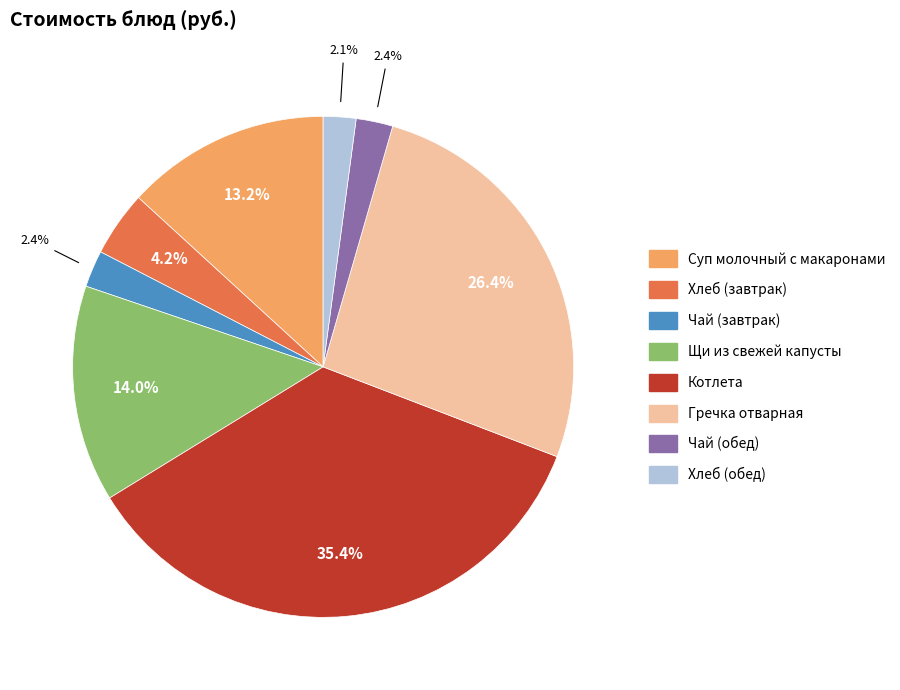

Which has a higher value, Хлеб (обед) or Щи из свежей капусты?

Щи из свежей капусты